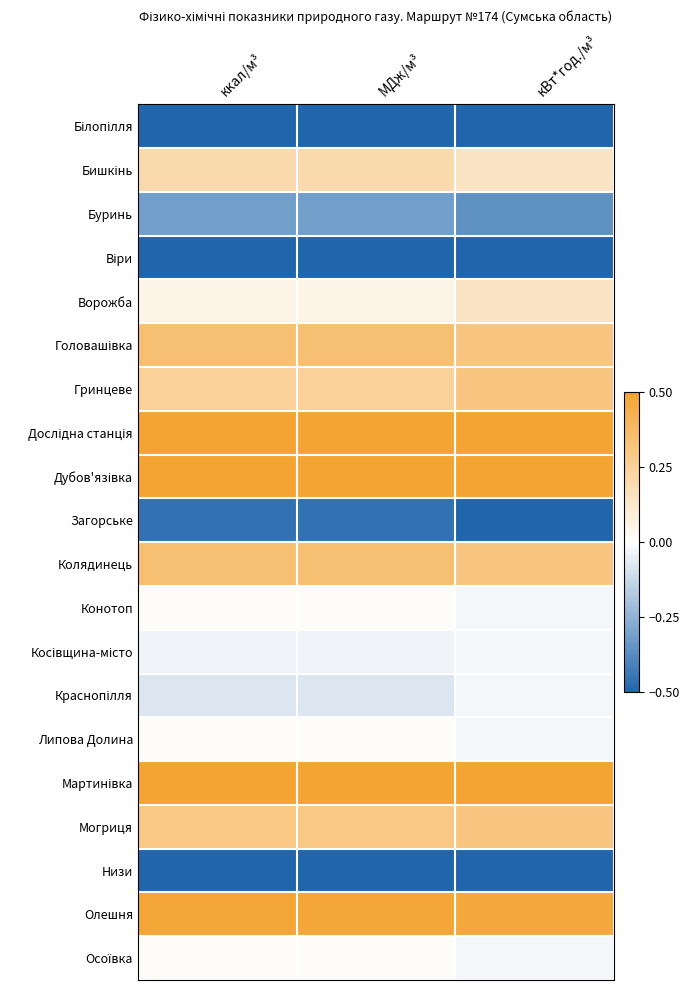

What is the total value across all series at ккал/м³?

1.1